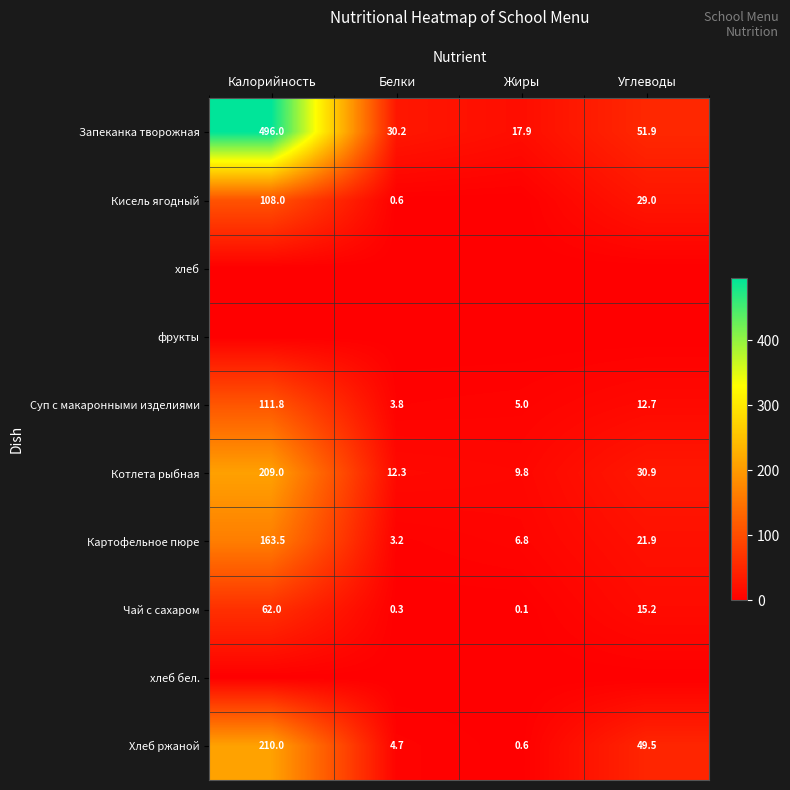

What is the maximum value shown in the chart?

496.0